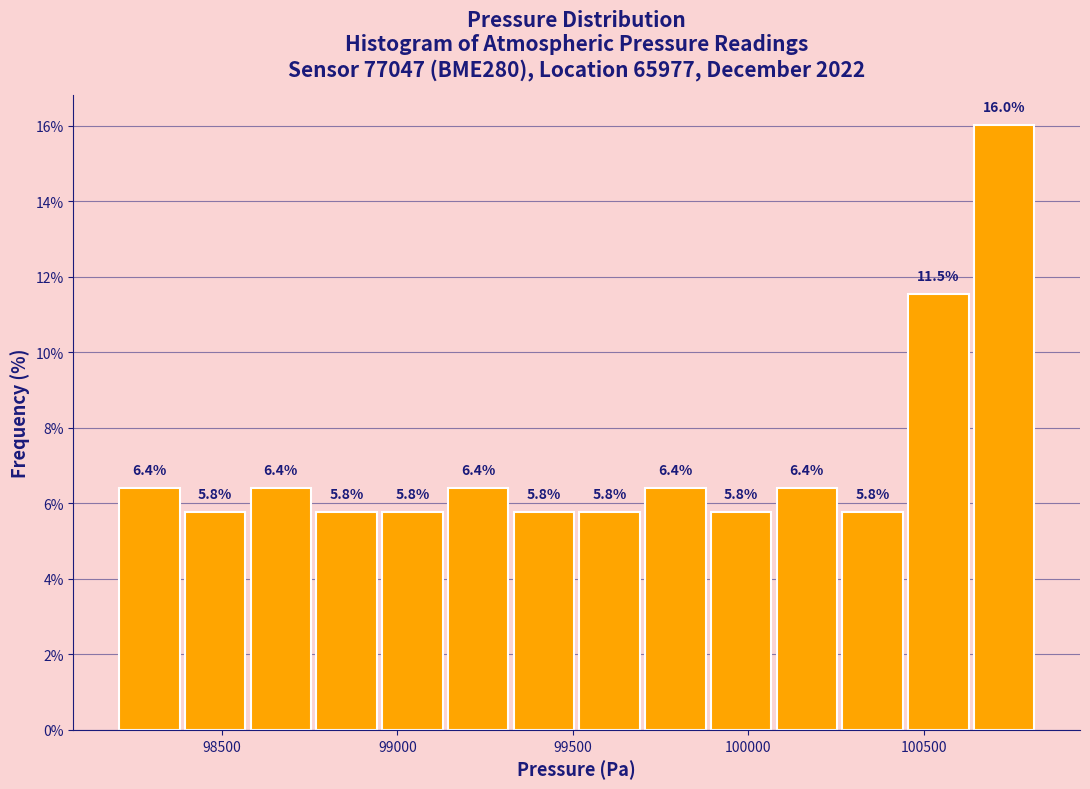

Around what value on the x-axis is the tallest bar? Give the approximate position of its centre, as read against the axis.

100750